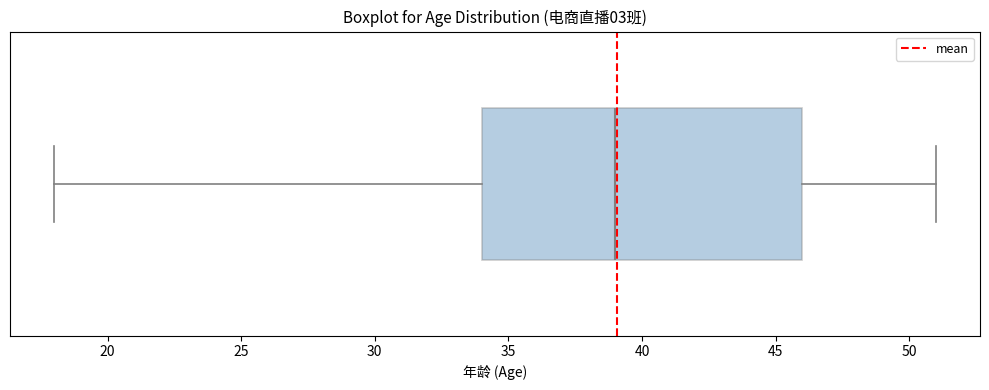

Where is the right edge of the box on the x-axis? The values are not printed on the chart, so give them approximately, as read against the axis.

46